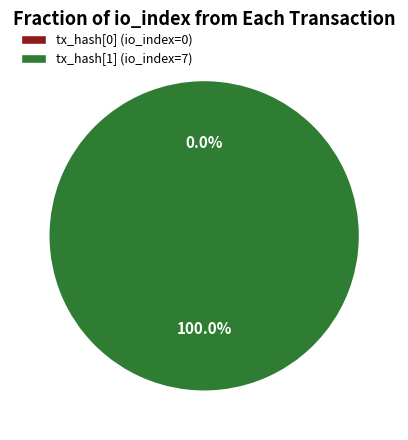

Between tx_0_io_index and tx_1_io_index, which is larger?

tx_1_io_index